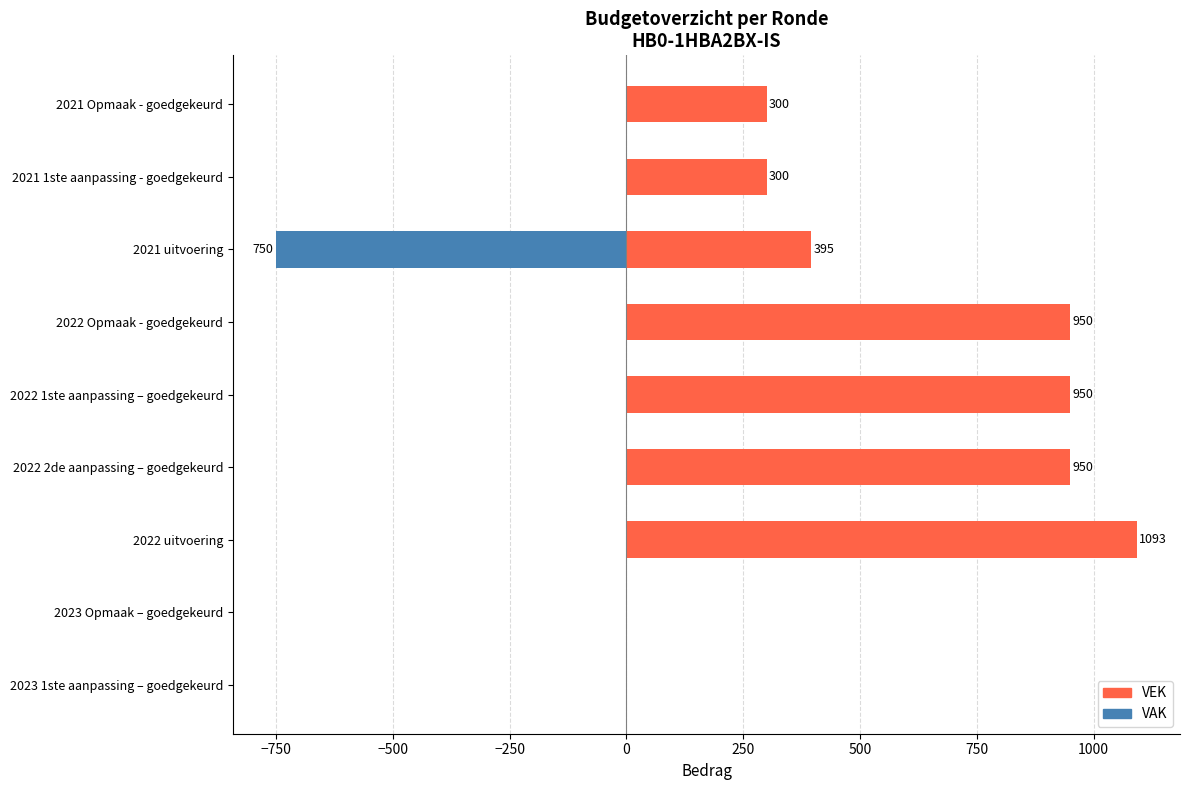

The value of VAK at 2023 1ste aanpassing – goedgekeurd is -276. True or false?

False